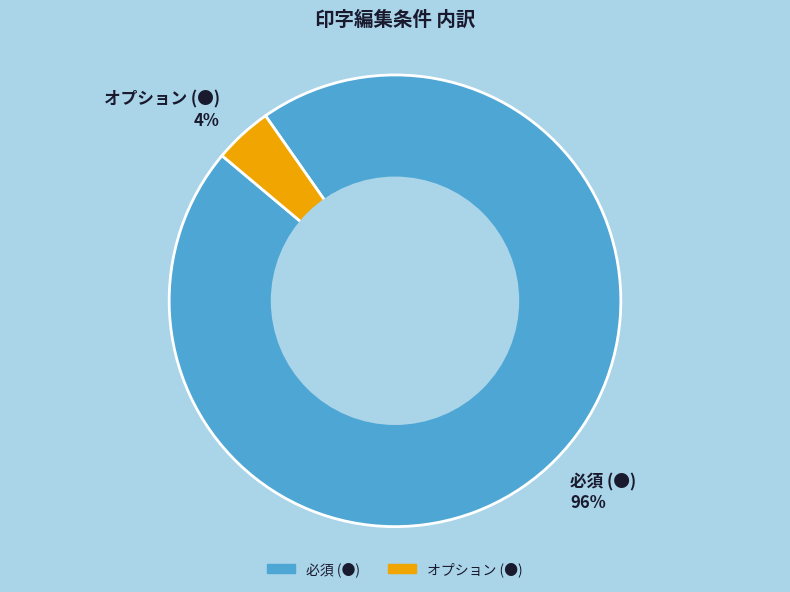

Which has a higher value, オプション (●) 4% or 必須 (●) 96%?

必須 (●) 96%